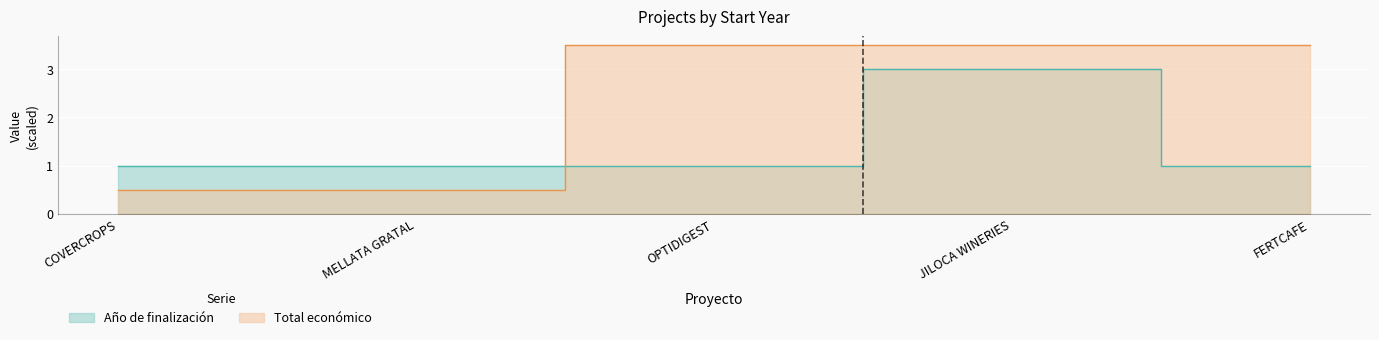

What is the value of the Total económico point at the 1st from the left?

0.5